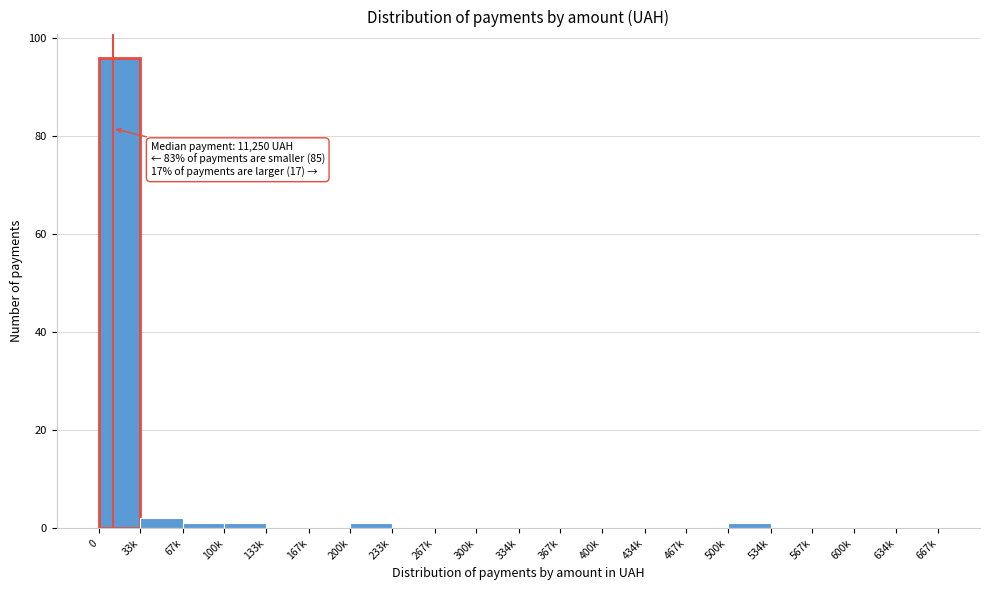

Reading left to right, transcribe all the data shown in this chart.

0=96	33k=2	67k=1	100k=1	133k=0	167k=0	200k=1	233k=0	267k=0	300k=0	334k=0	367k=0	400k=0	434k=0	467k=0	500k=1	534k=0	567k=0	600k=0	634k=0